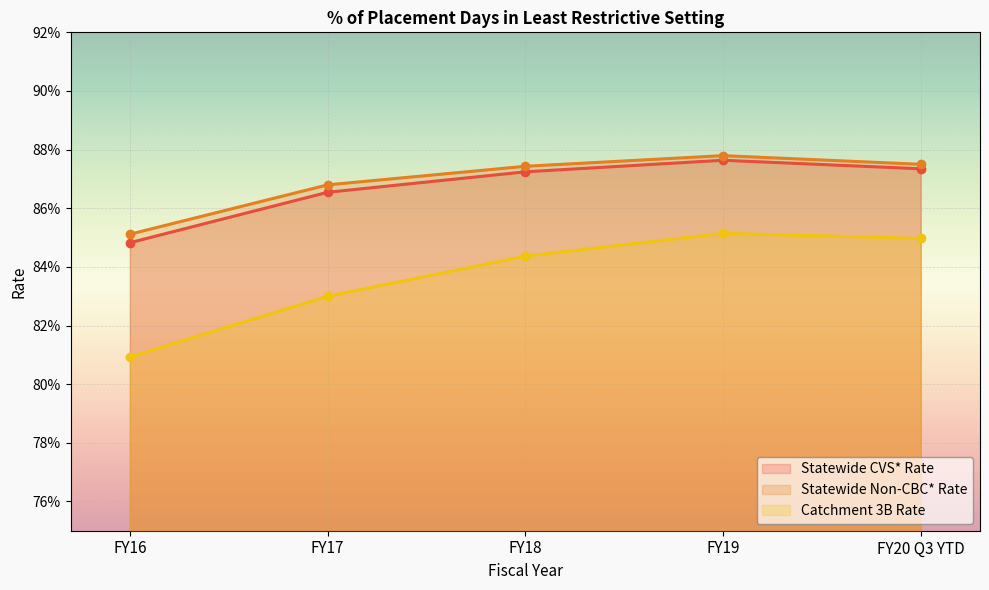

What are all the series names shown in the legend?

Statewide CVS* Rate, Statewide Non-CBC* Rate, Catchment 3B Rate